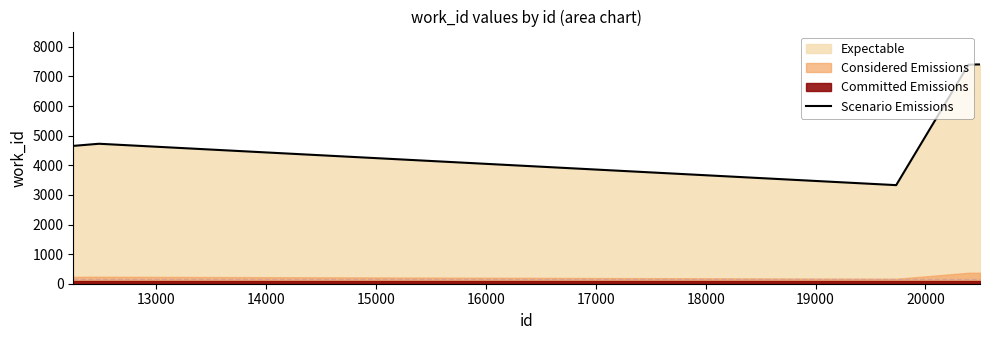

What is the difference between the maximum and second lowest values?

2751